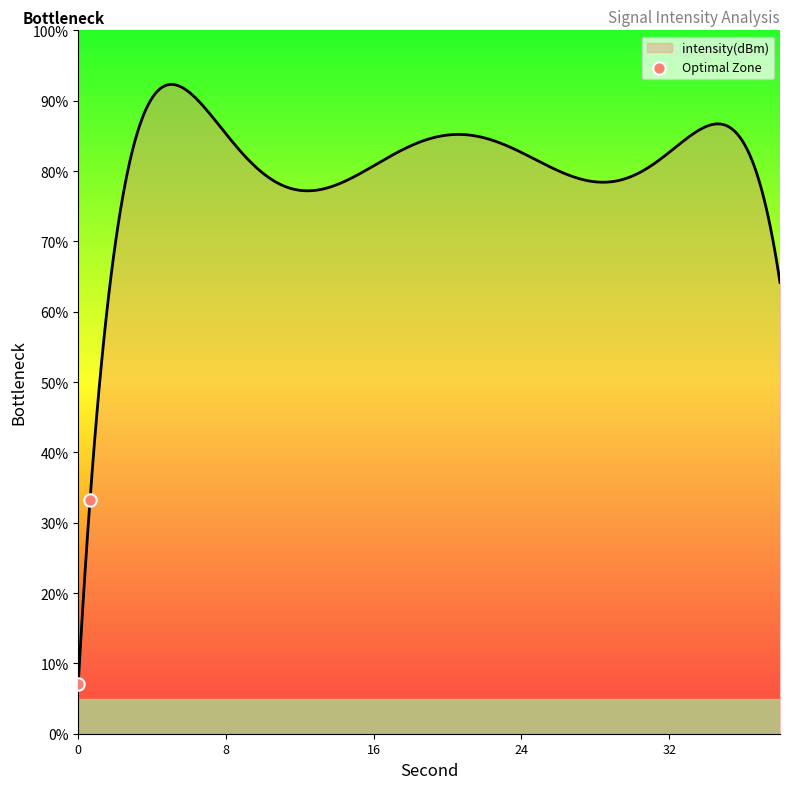

What is the difference between the maximum and minimum values?

85.2